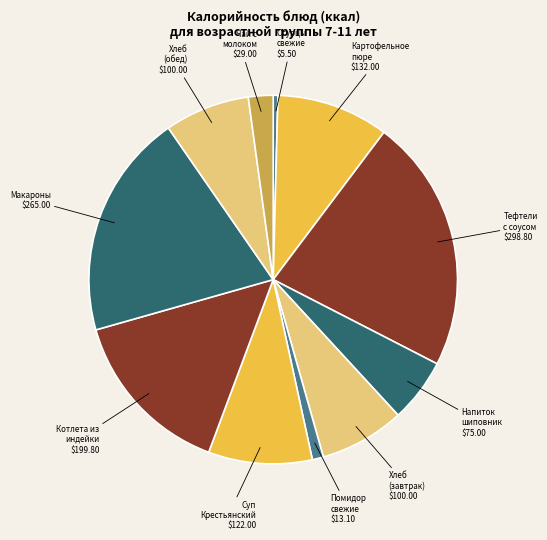

How many segments does this pie chart have?

11